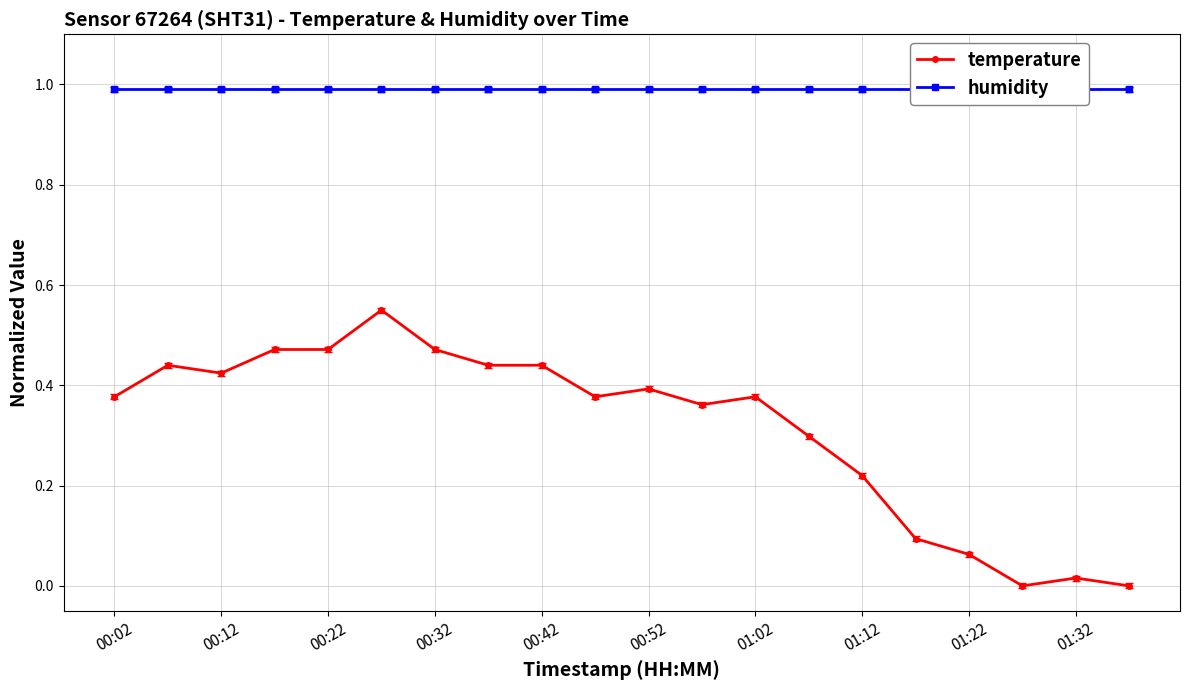

True or false: temperature has a value of 0.8 at 00:22.

False